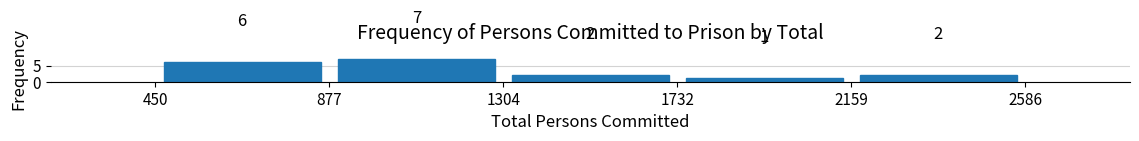

Over which range of the x-axis is the bar tallest?

877 to 1304